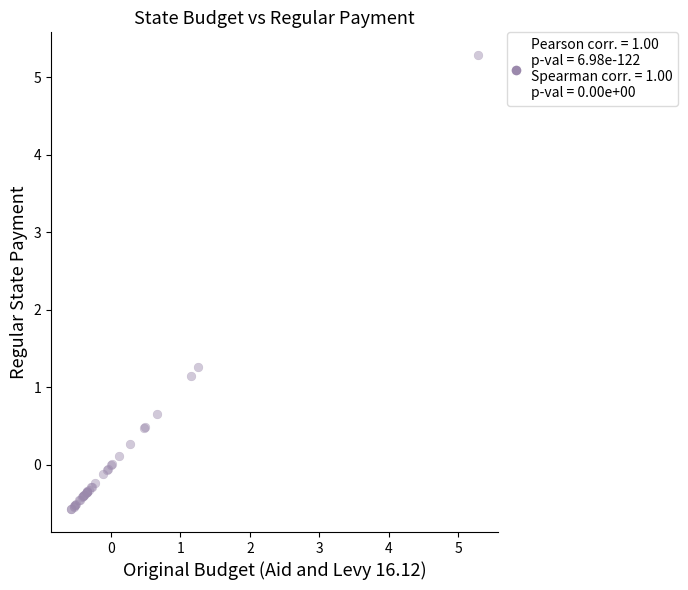

What Y value in the scatter plot is closest to 2?

1.3